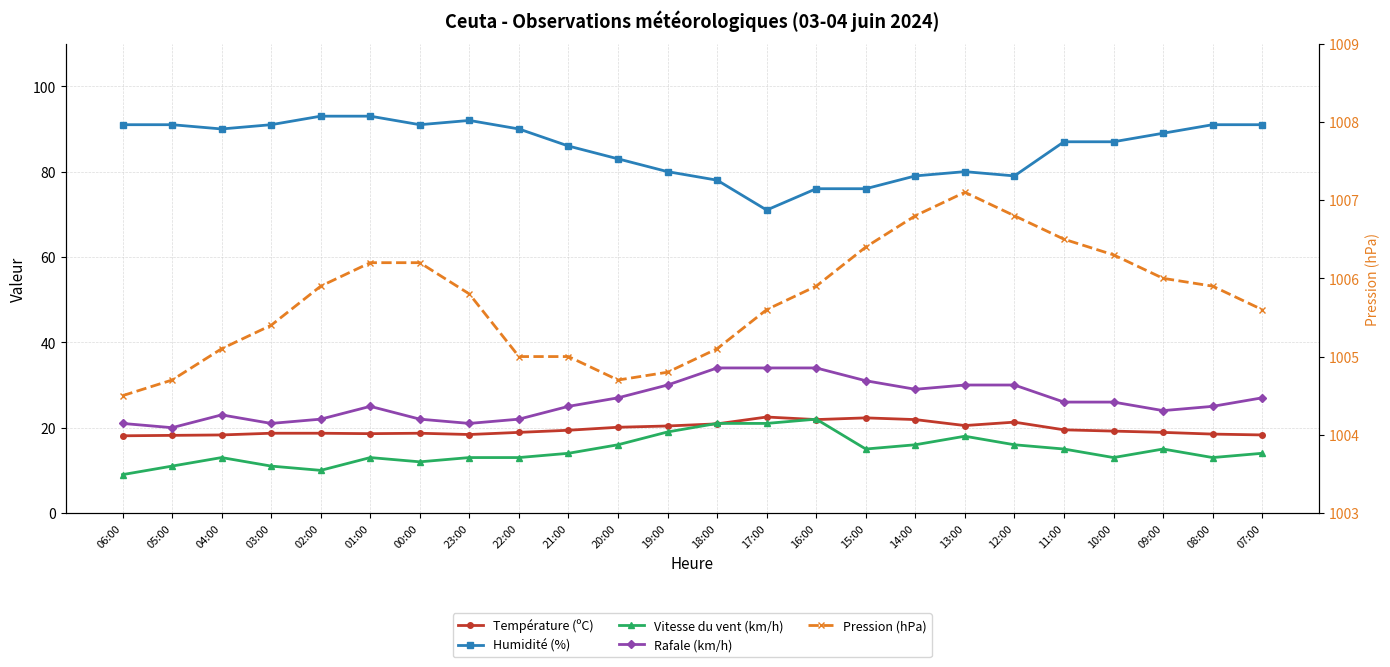

At which label does Température (ºC) reach its peak?

17:00